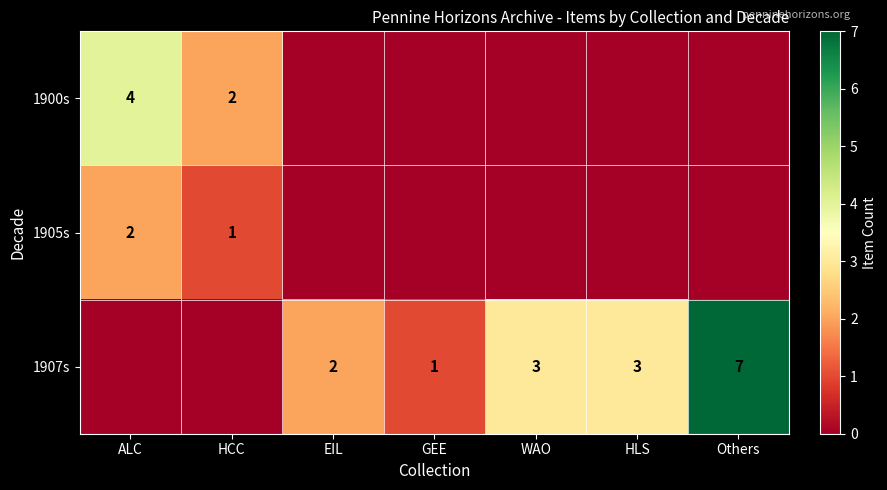

The 1907s series shows 3 at HLS. True or false?

True